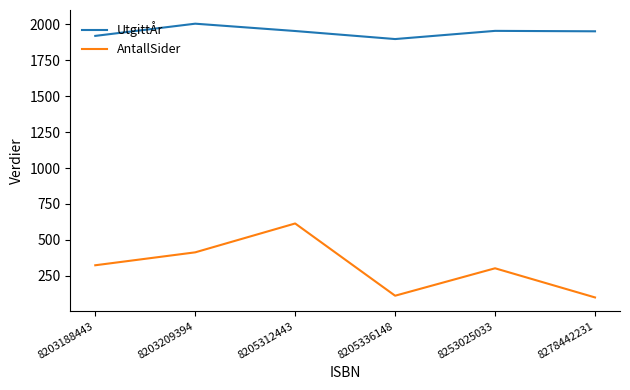

At which category does UtgittÅr reach its first local valley?

8205336148